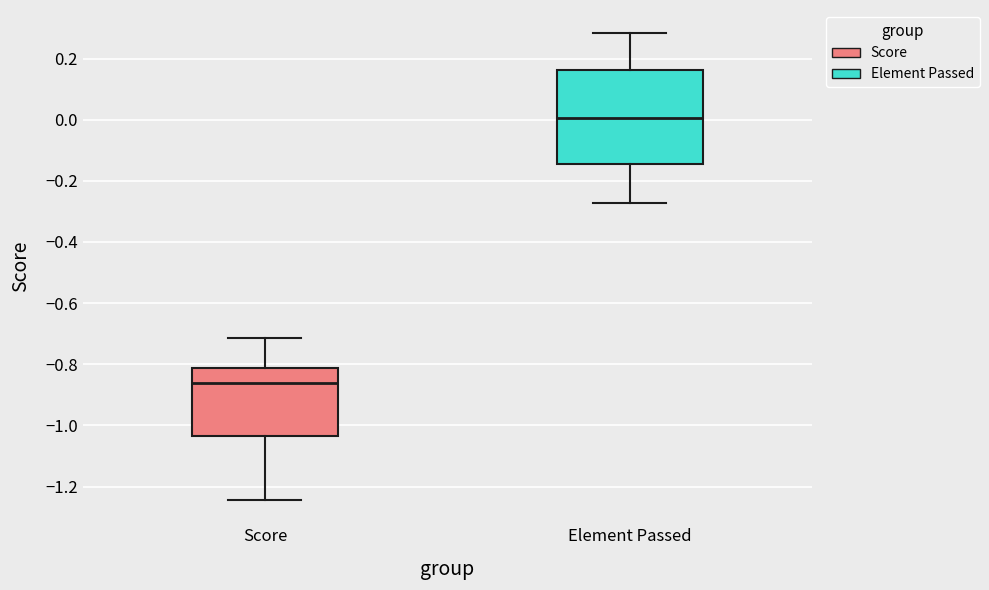

Reading left to right, transcribe this box plot: for each box, give where its median line is, the range the box spans, and where its two whiskers end, as read against the y-axis. The values are not printed on the chart, so give them approximately, as read against the axis.

Score: median -0.86, box -1.04 to -0.82, whiskers -1.24 to -0.72
Element Passed: median 0.00, box -0.14 to 0.16, whiskers -0.28 to 0.28